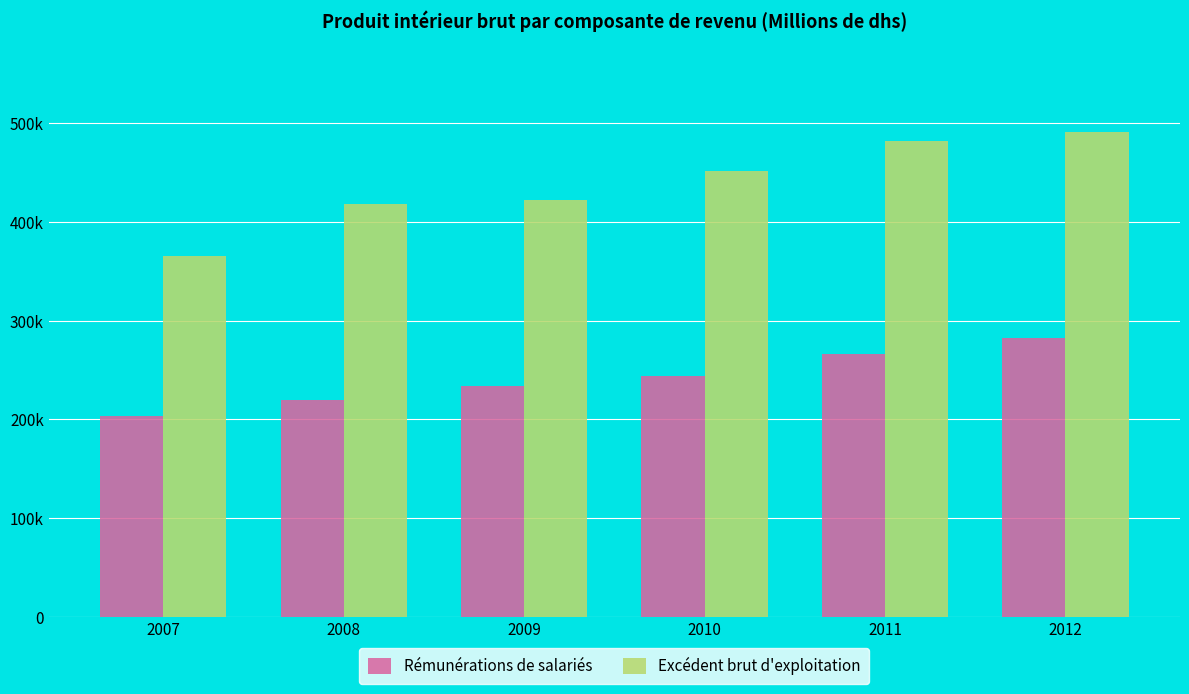

What are all the series names shown in the legend?

Rémunérations de salariés, Excédent brut d'exploitation